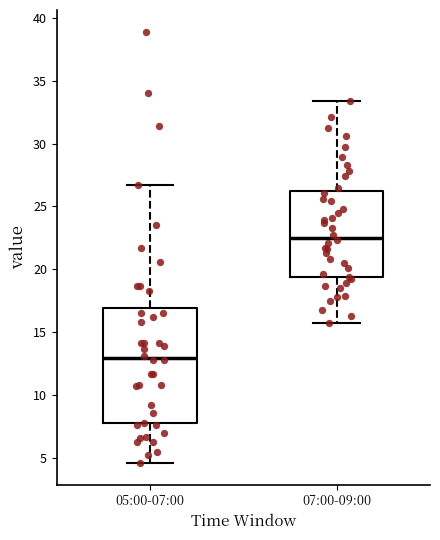

Reading left to right, transcribe this box plot: for each box, give where its median line is, the range the box spans, and where its two whiskers end, as read against the y-axis. The values are not printed on the chart, so give them approximately, as read against the axis.

05:00-07:00: median 13.0, box 8.0 to 17.0, whiskers 4.5 to 26.5
07:00-09:00: median 22.5, box 19.5 to 26.0, whiskers 15.5 to 33.5